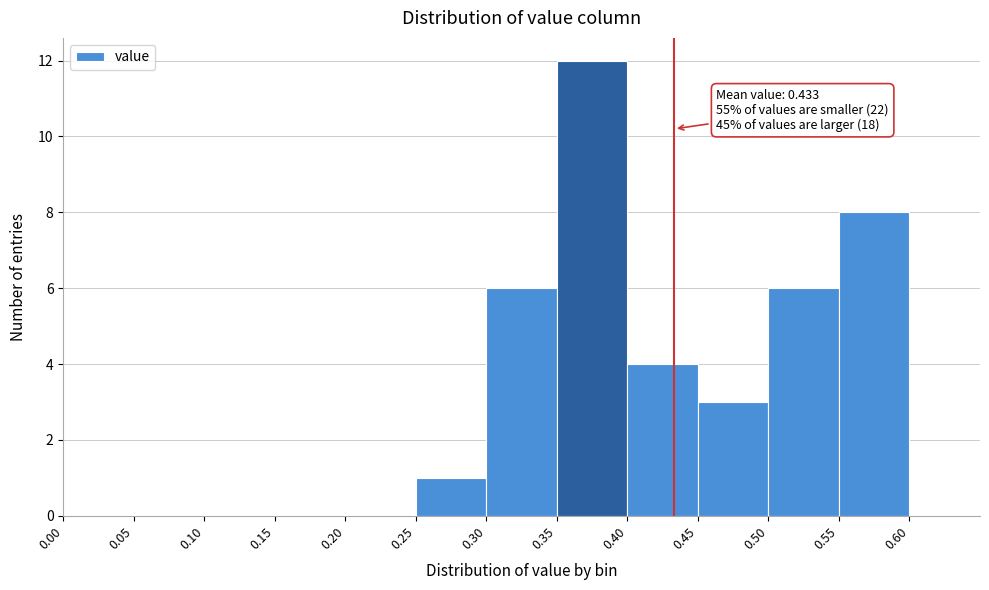

Which range on the x-axis has the tallest bar?

0.35 to 0.40